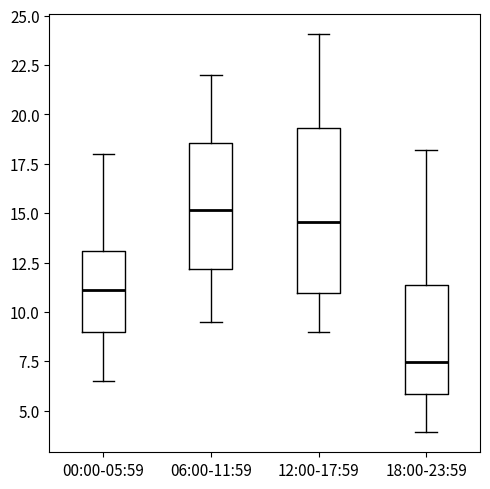

Reading left to right, read every box against the y-axis: the position of its median line, the range the box covers, and the ends of its whiskers. The values are not printed on the chart, so give them approximately, as read against the axis.

00:00-05:59: median 11.0, box 9.0 to 13.0, whiskers 6.5 to 18.0
06:00-11:59: median 15.0, box 12.0 to 18.5, whiskers 9.5 to 22.0
12:00-17:59: median 14.5, box 11.0 to 19.5, whiskers 9.0 to 24.0
18:00-23:59: median 7.5, box 6.0 to 11.5, whiskers 4.0 to 18.0